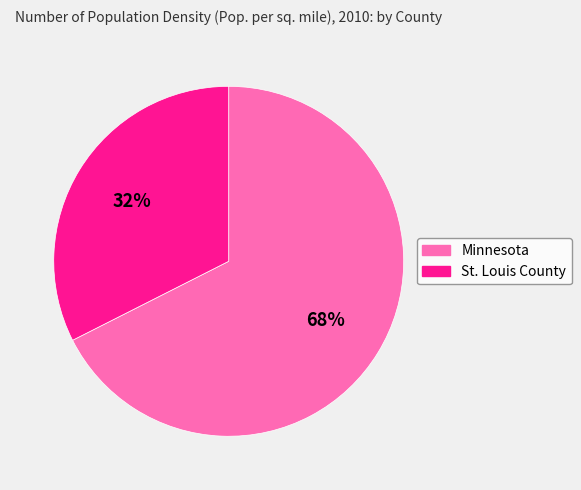

Approximately how many times larger is the value at St. Louis County compared to Minnesota?

0.5